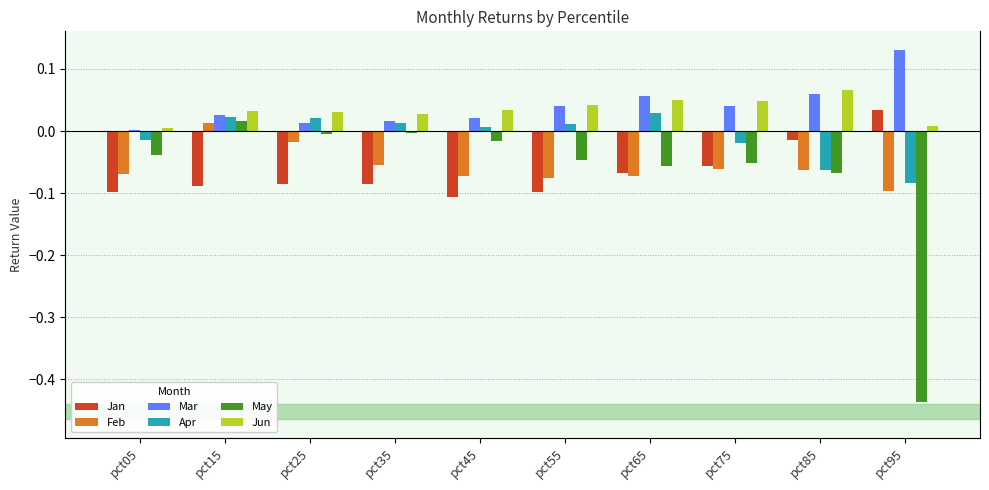

How many data points in May are less than 0?

9